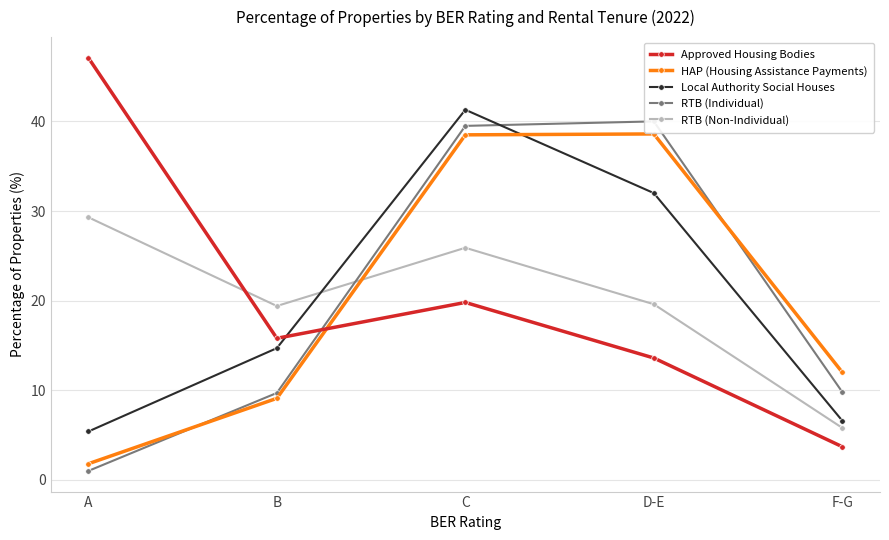

What is the difference between the highest and lowest values at F-G?

8.3